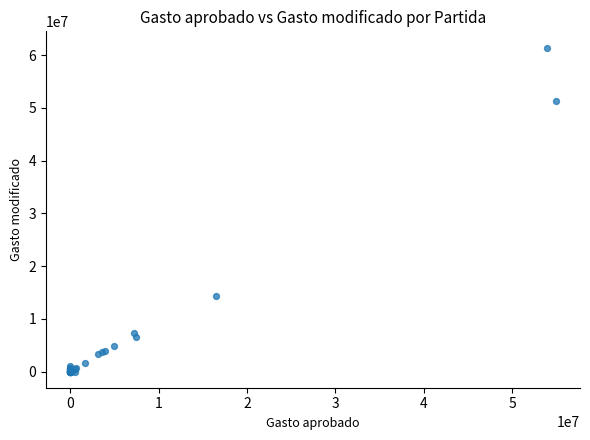

What Y value in the scatter plot is closest to 30710674?

14291831.8